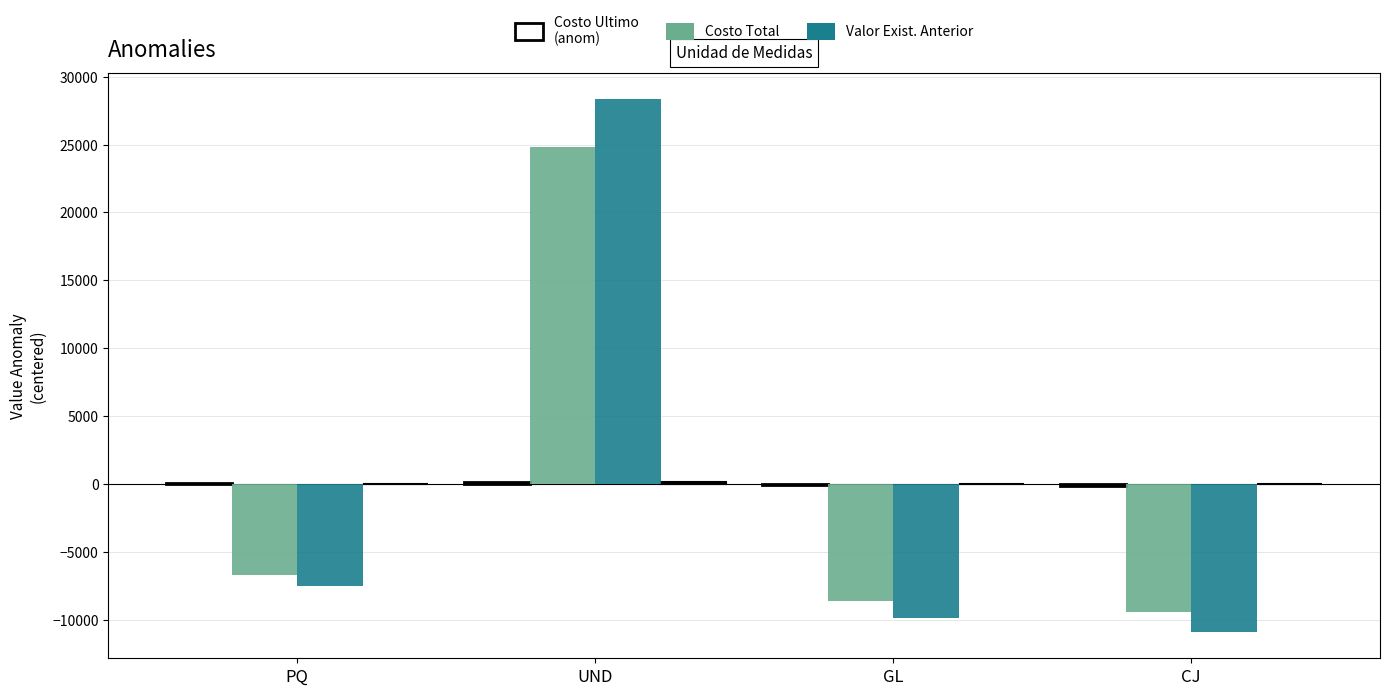

What is the difference between the highest and lowest values at GL?

9860.9